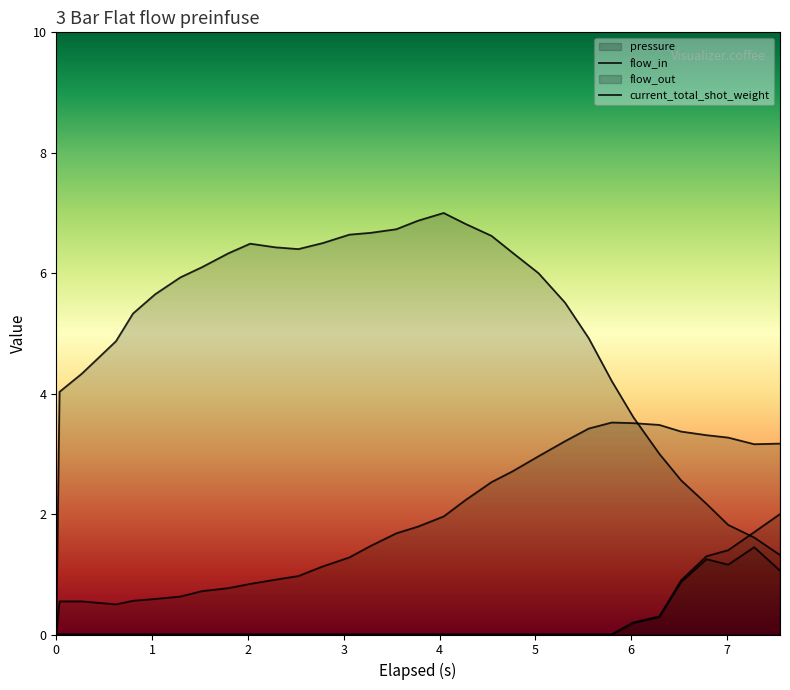

Reading right to left, transcribe all the data shown in this chart.

pressure: 3.2	3.2	3.3	3.3	3.4	3.5	3.5	3.5	3.4	3.2	3.0	2.7	2.5	2.2	2.0	1.8	1.7	1.5	1.3	1.1	1.0	0.9	0.8	0.8	0.7	0.6	0.6	0.6	0.5	0.6	0.6	0.0
flow_in: 1.3	1.6	1.8	2.2	2.6	3.0	3.6	4.2	4.9	5.5	6.0	6.3	6.6	6.8	7.0	6.9	6.7	6.7	6.6	6.5	6.4	6.4	6.5	6.3	6.1	5.9	5.7	5.3	4.9	4.3	4.0	0.0
flow_out: 1.1	1.4	1.2	1.2	0.9	0.3	0.2	0.0	0.0	0.0	0.0	0.0	0.0	0.0	0.0	0.0	0.0	0.0	0.0	0.0	0.0	0.0	0.0	0.0	0.0	0.0	0.0	0.0	0.0	0.0	0.0	0.0
current_total_shot_weight: 2.0	1.7	1.4	1.3	0.9	0.3	0.2	0.0	0.0	0.0	0.0	0.0	0.0	0.0	0.0	0.0	0.0	0.0	0.0	0.0	0.0	0.0	0.0	0.0	0.0	0.0	0.0	0.0	0.0	0.0	0.0	0.0